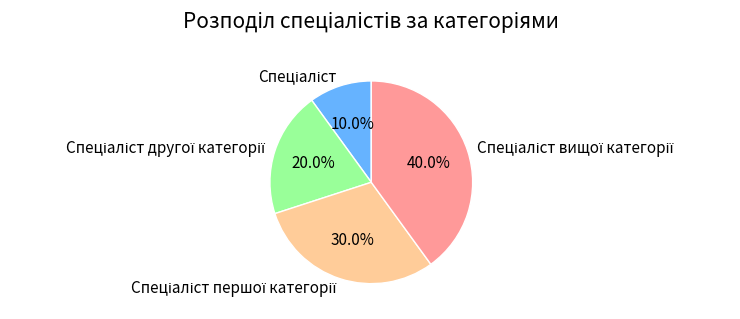

Does any single category account for the majority?

No